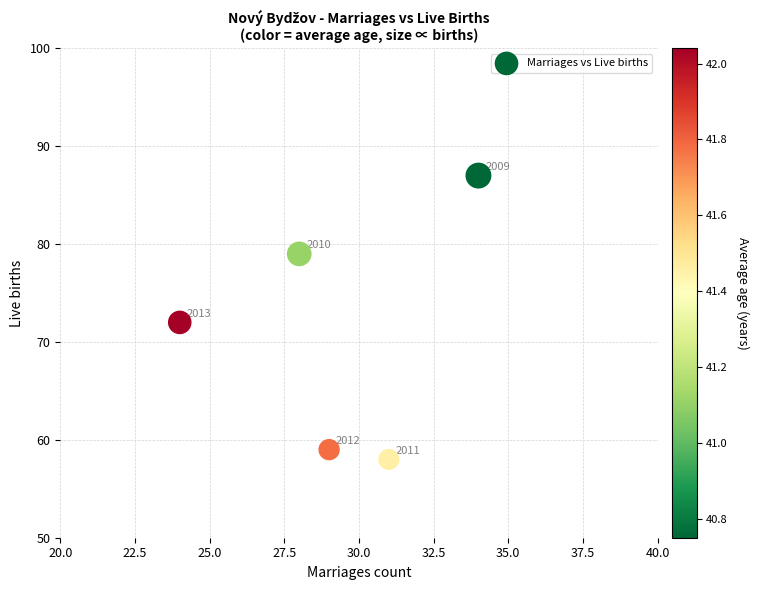

What Y value in the scatter plot is closest to 72?

72